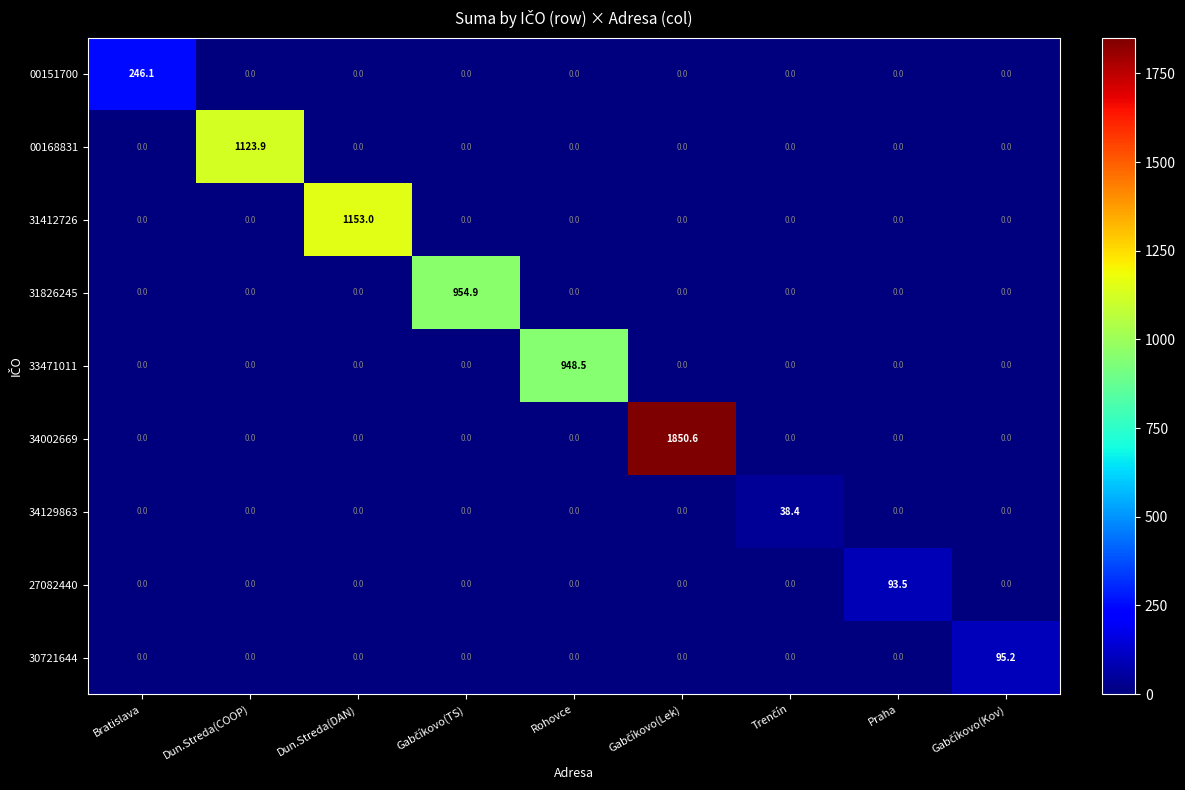

Is it true that 33471011 equals 0.0 at Praha?

True